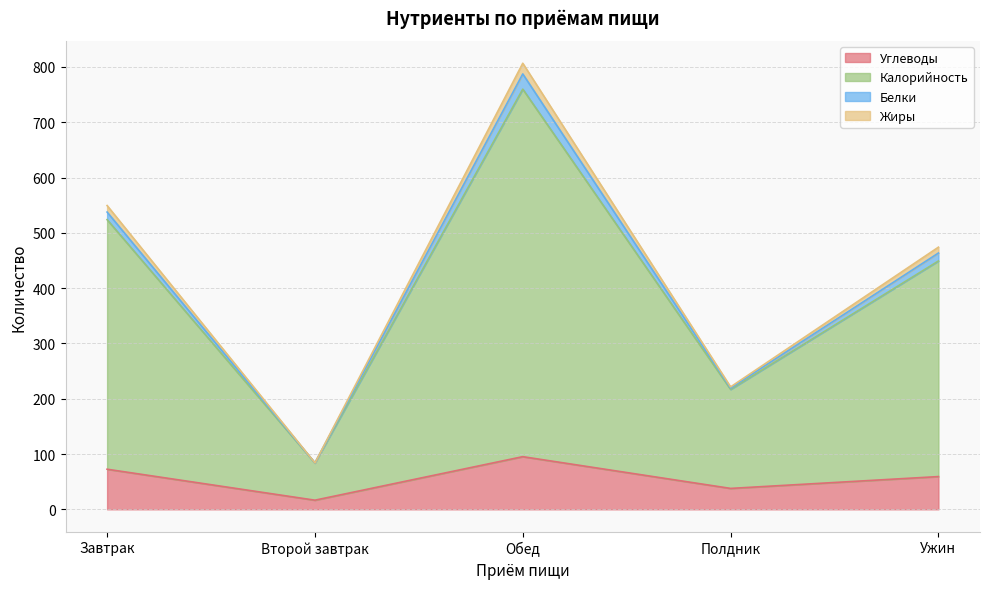

Which has a higher value, Второй завтрак or Полдник?

Полдник